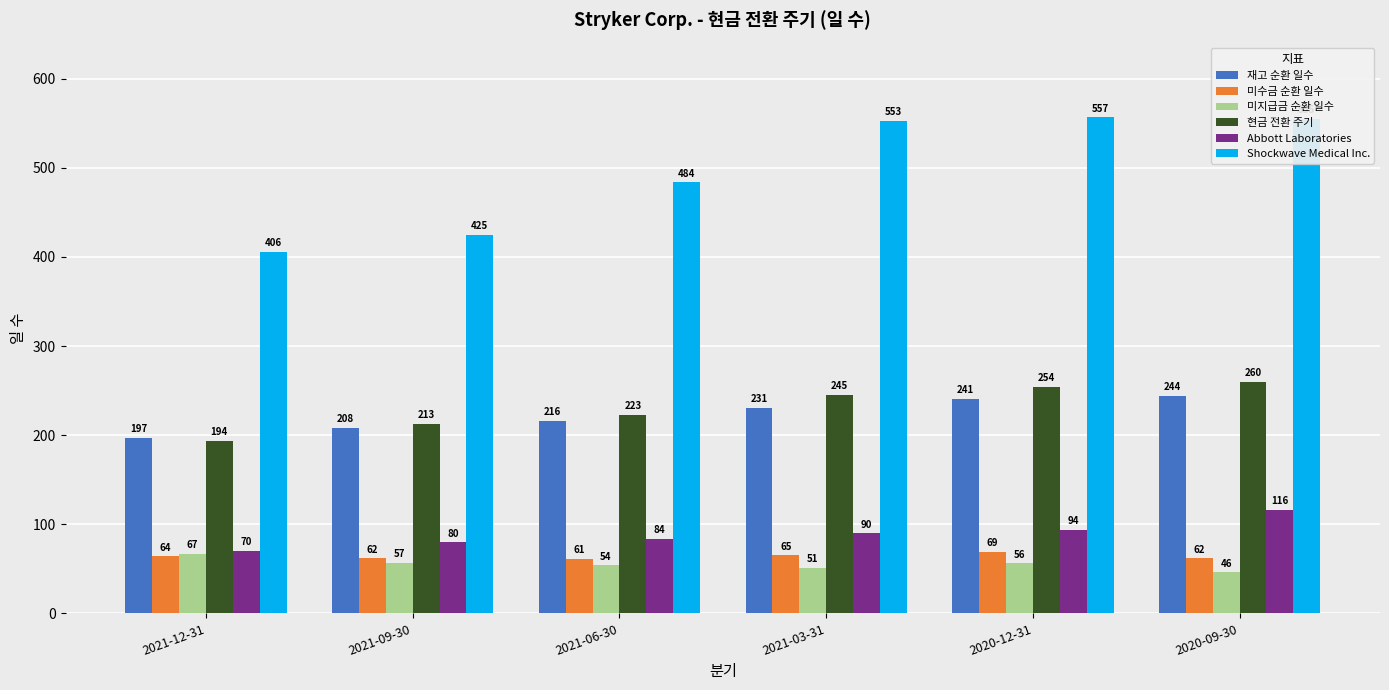

Which series has the largest total across all categories?

Shockwave Medical Inc.